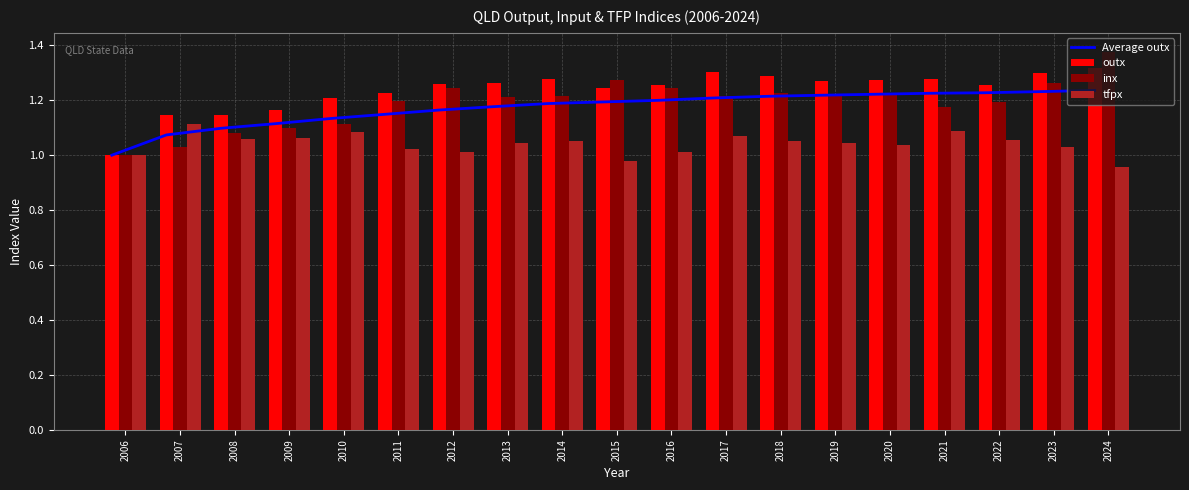

Rank the series by their maximum value, from highest to lowest.

inx, outx, Average outx, tfpx